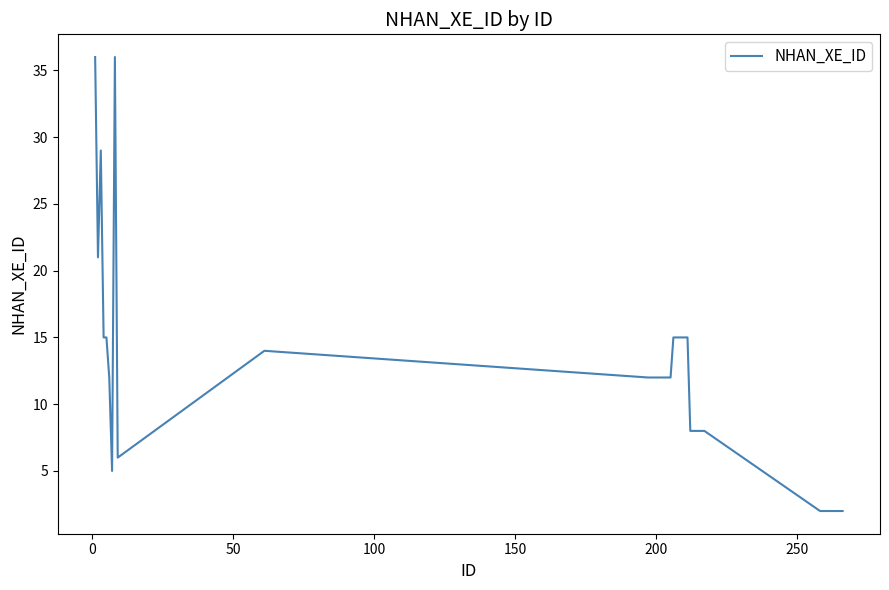

What is the greatest value displayed?

36